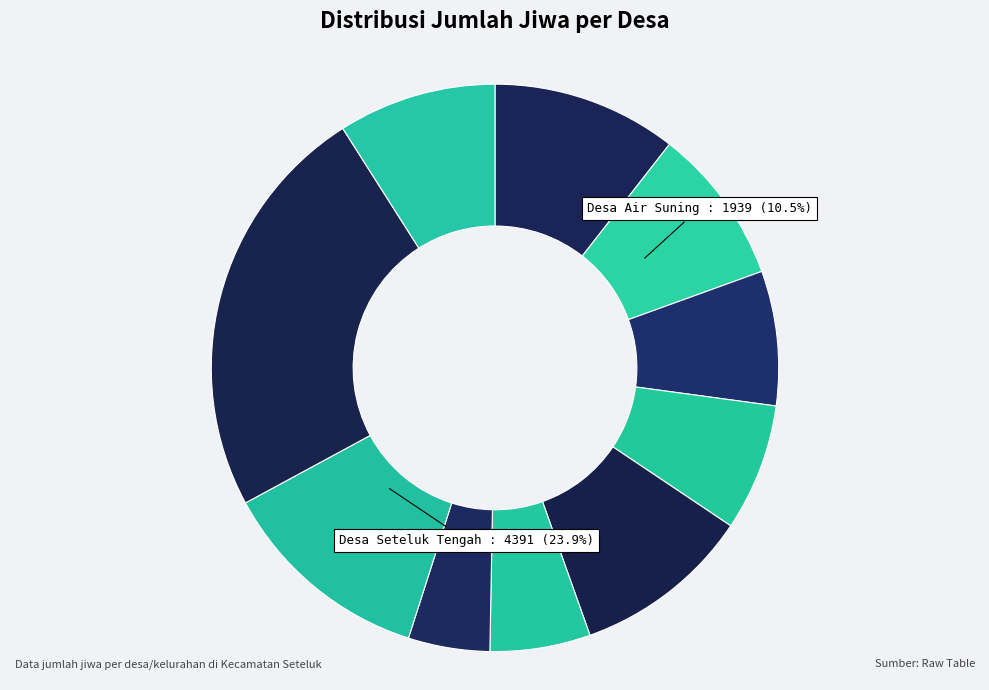

How many slices are in this pie chart?

10